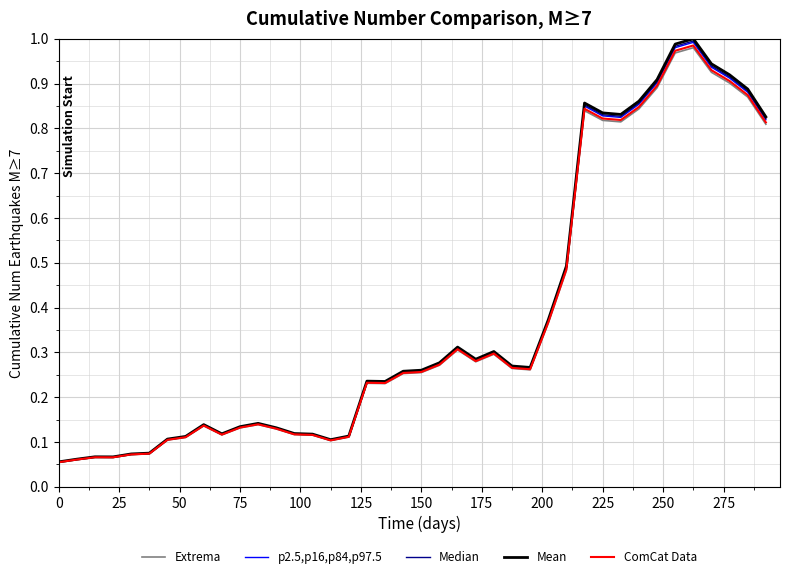

Rank the series by their average value, from highest to lowest.

Mean, Median, p2.5,p16,p84,p97.5, ComCat Data, Extrema